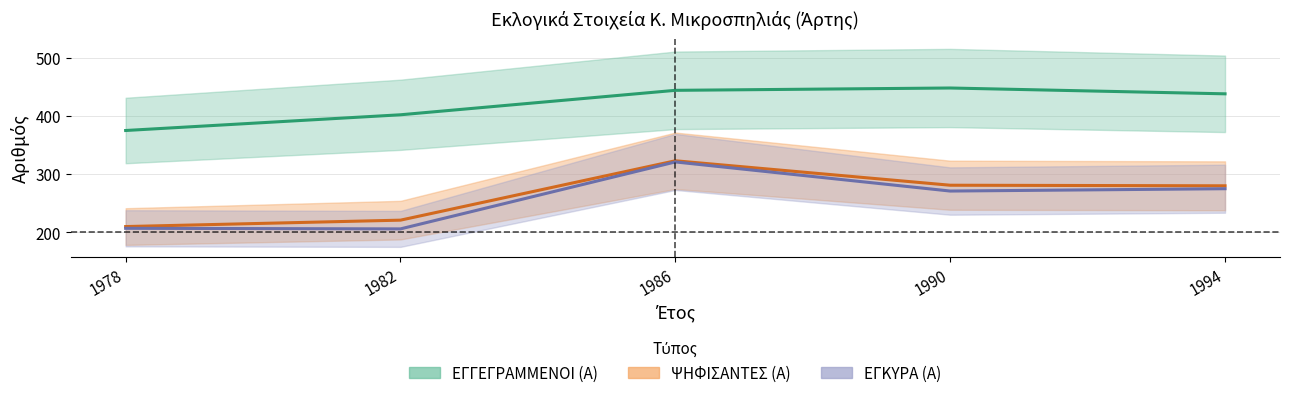

Is this an area chart (filled region under the line)?

No